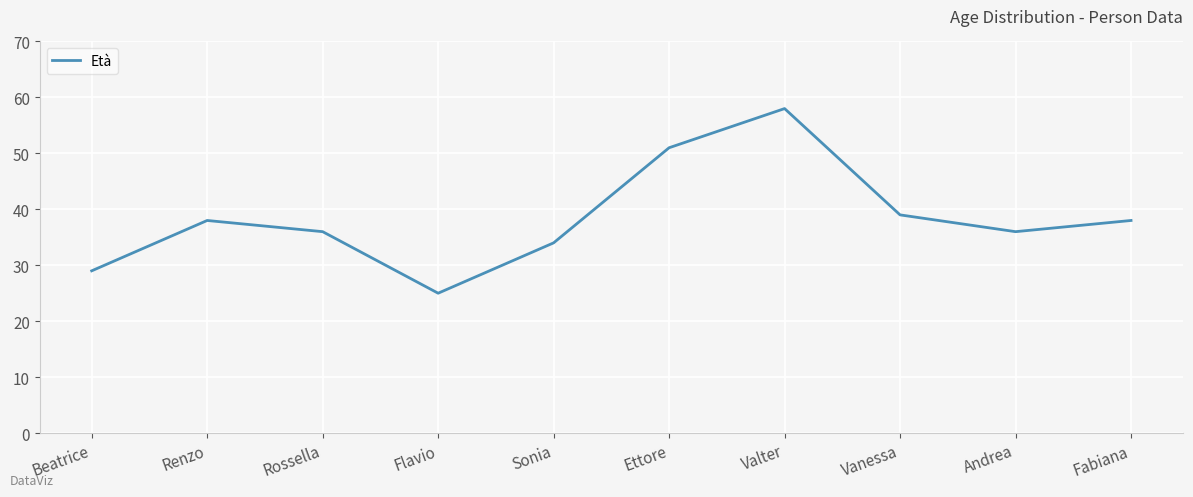

Is this an area chart (filled region under the line)?

No